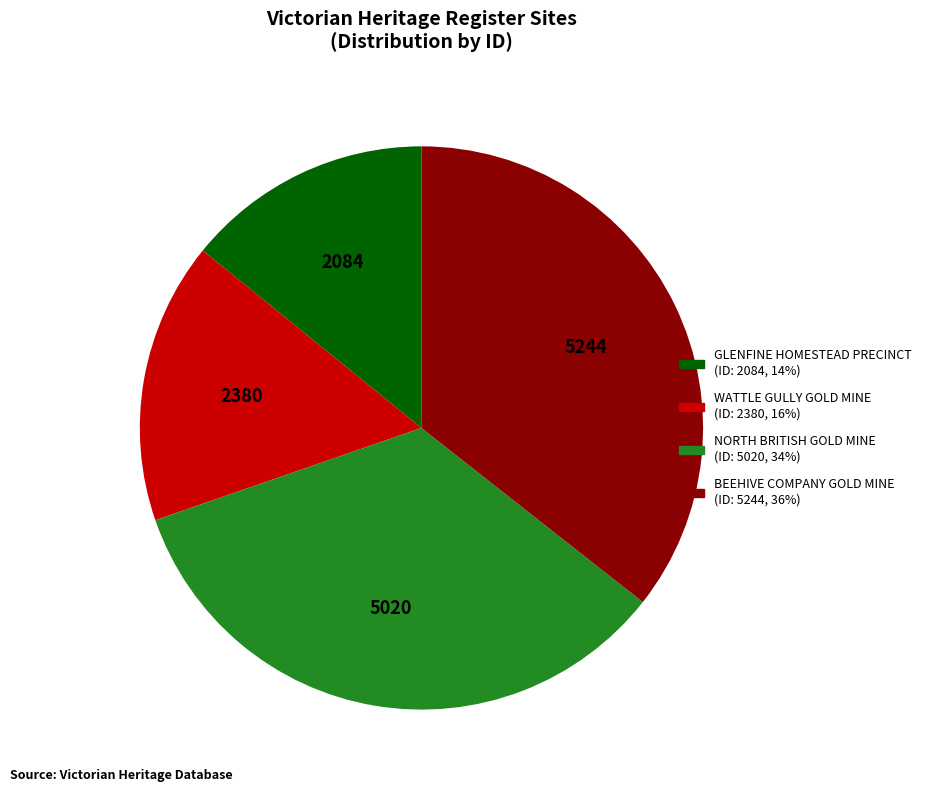

Combined, do BEEHIVE COMPANY GOLD MINE and GLENFINE HOMESTEAD PRECINCT account for over 50%?

No